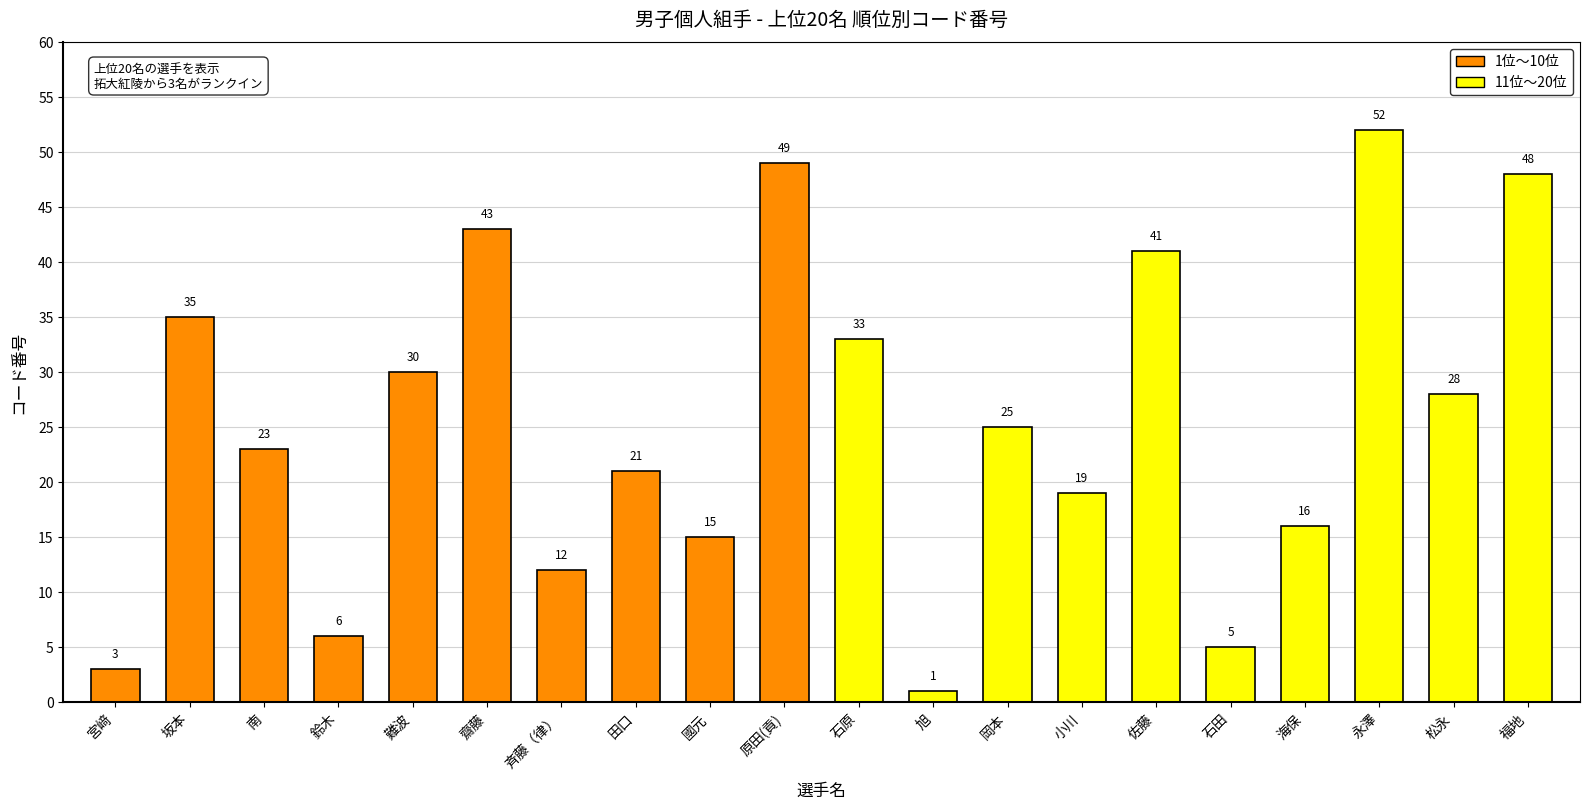

Which label corresponds to the smallest value in the chart?

旭